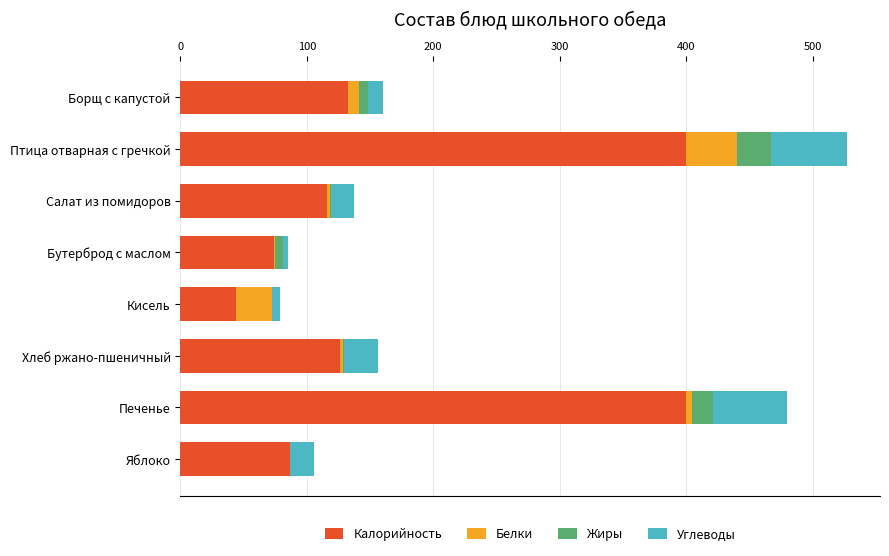

What is the highest value of the Калорийность series?

400.0